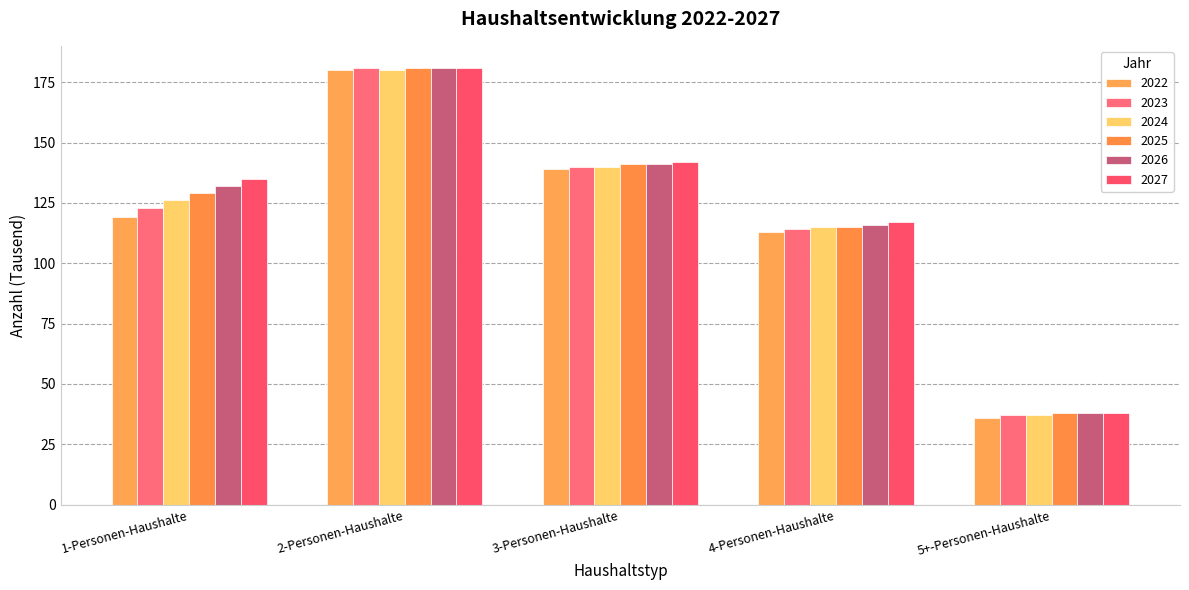

What is the total value across all series at 1-Personen-Haushalte?

764